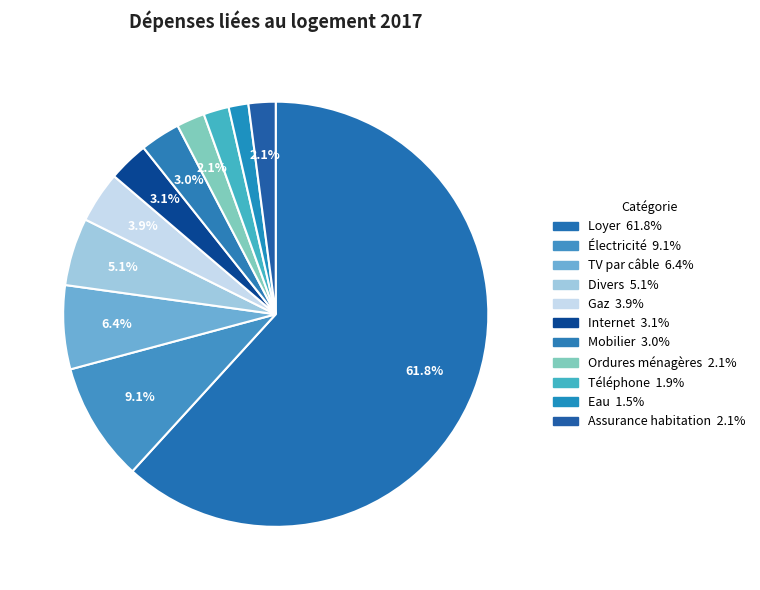

Count the number of slices in the pie.

11